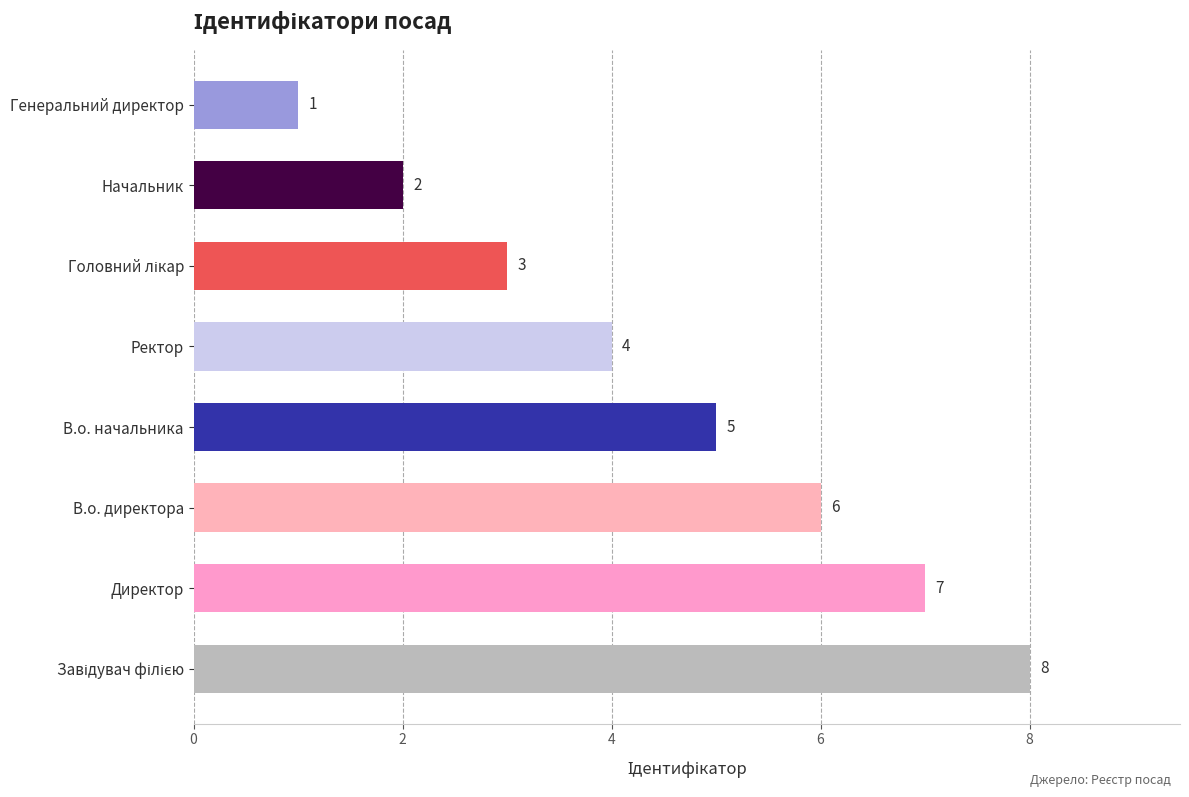

What is the difference between the second highest and second lowest values?

5